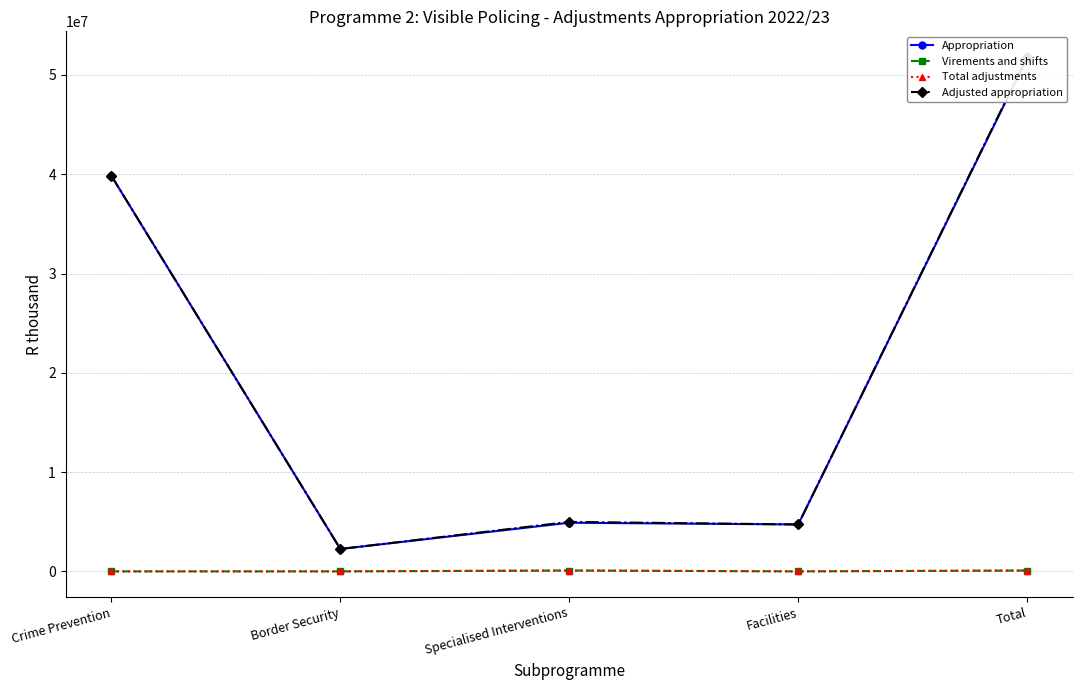

True or false: Total adjustments and Appropriation cross at least once.

False